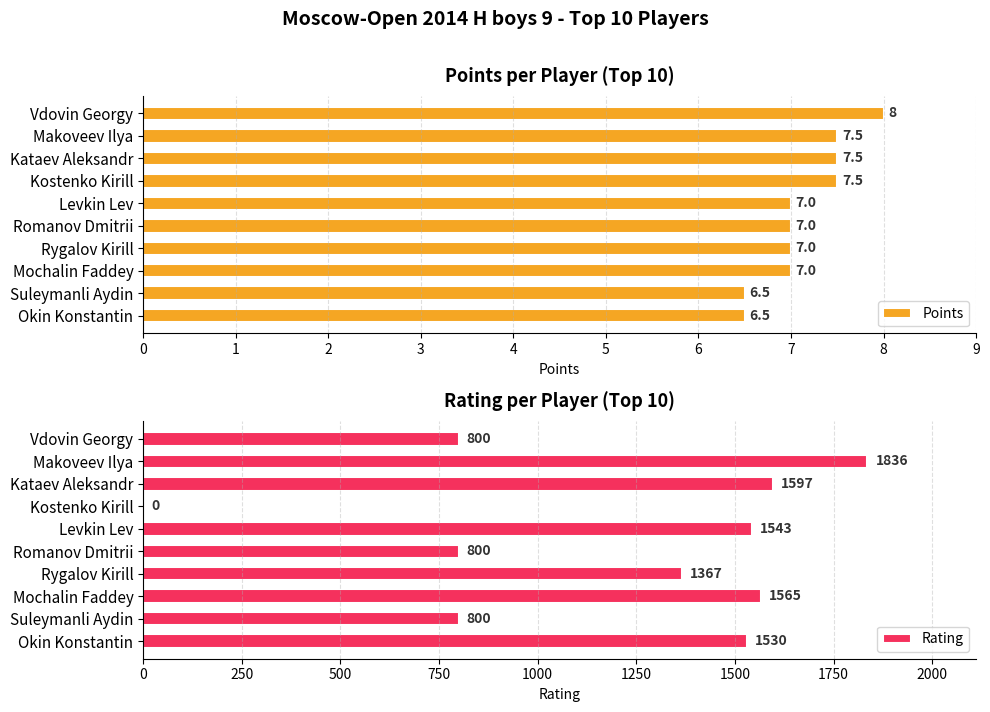

True or false: Rating has a value of 1543 at Levkin Lev.

True